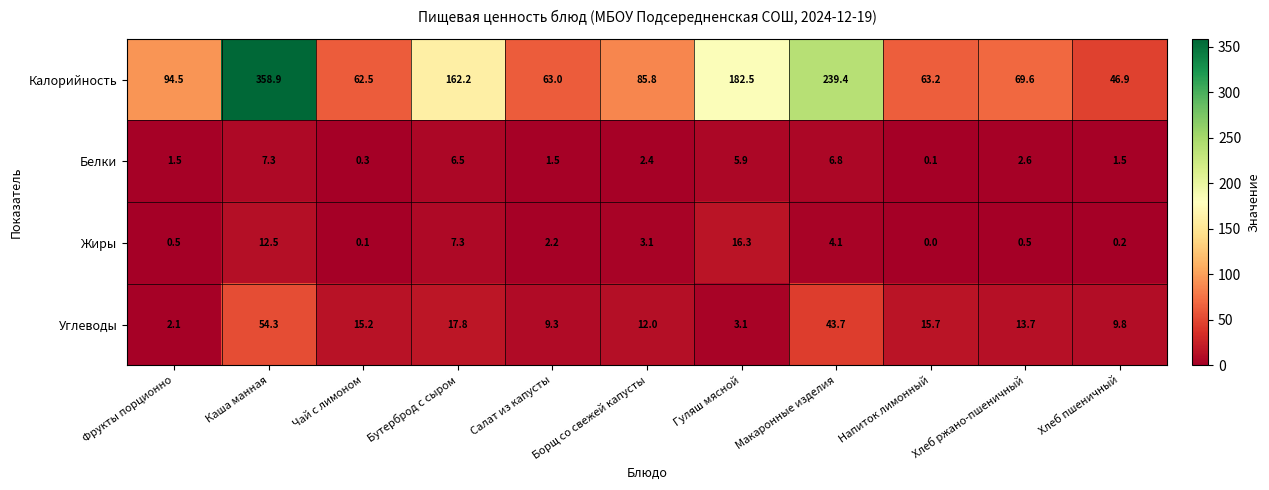

At which label is Углеводы closest to 28?

Бутерброд с сыром